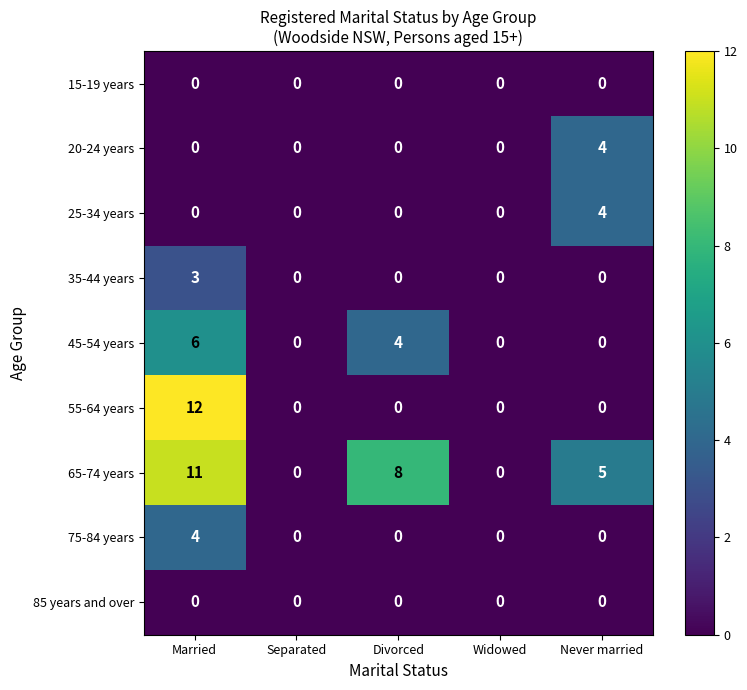

At how many categories does at least one series exceed 11?

1